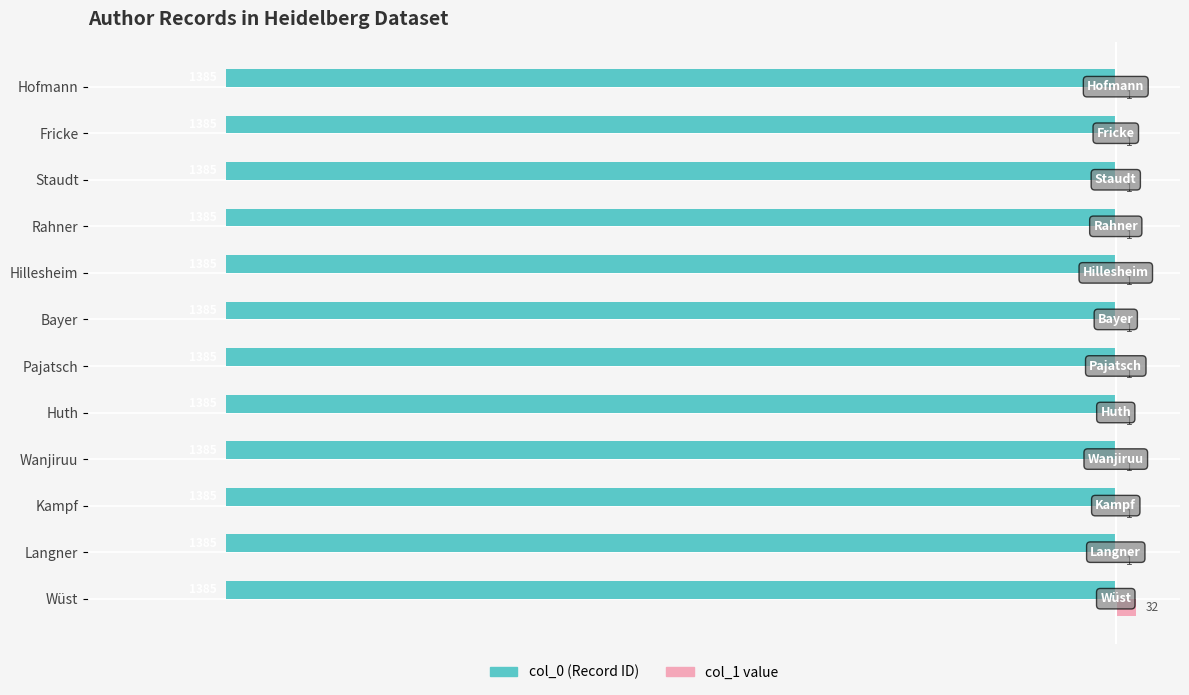

At which category is the sum across all series the highest?

Wüst